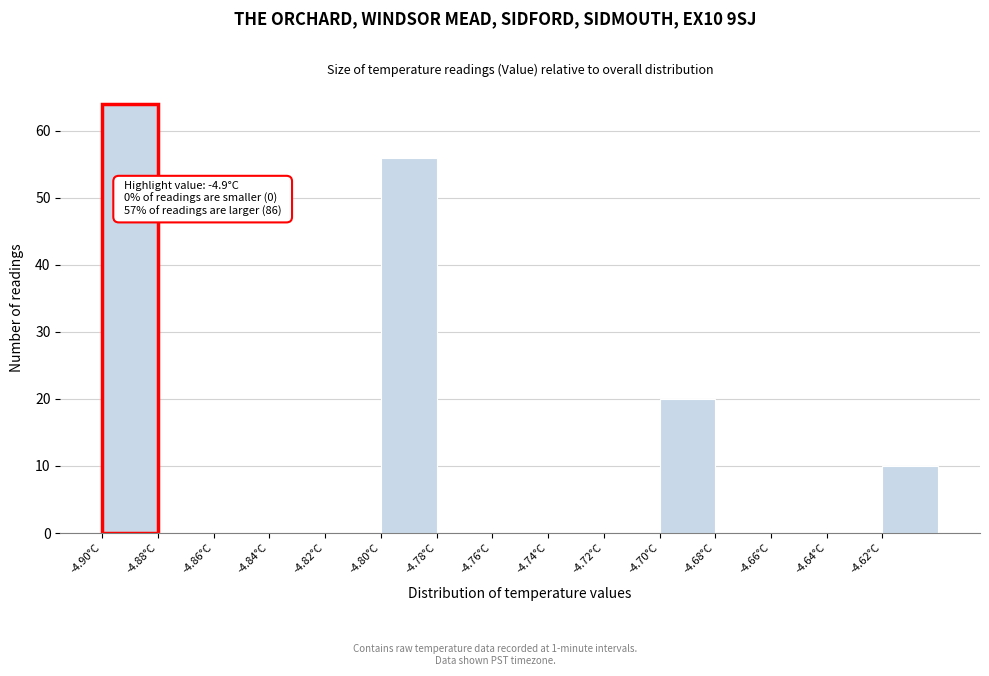

Over which range of the x-axis is the bar tallest?

-4.90 to -4.88